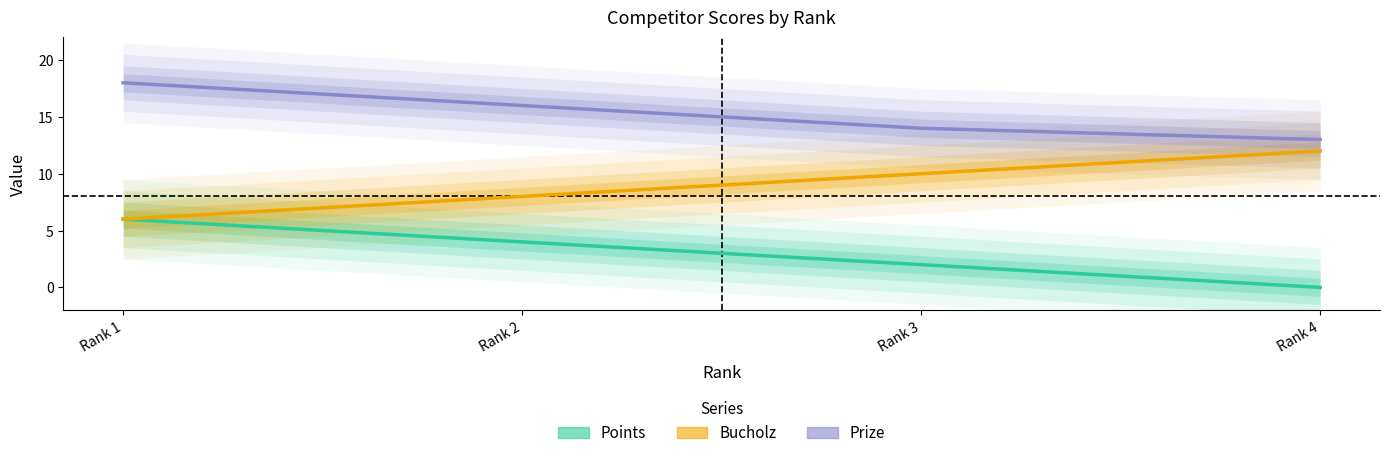

At which category is the sum across all series the highest?

Rank 1